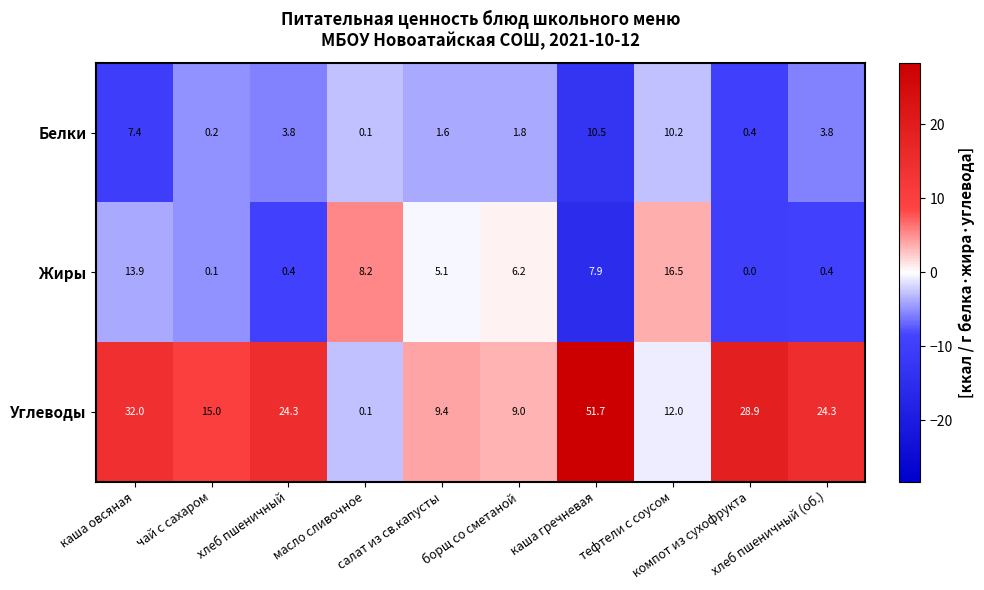

Which series has the widest spread of values?

Углеводы